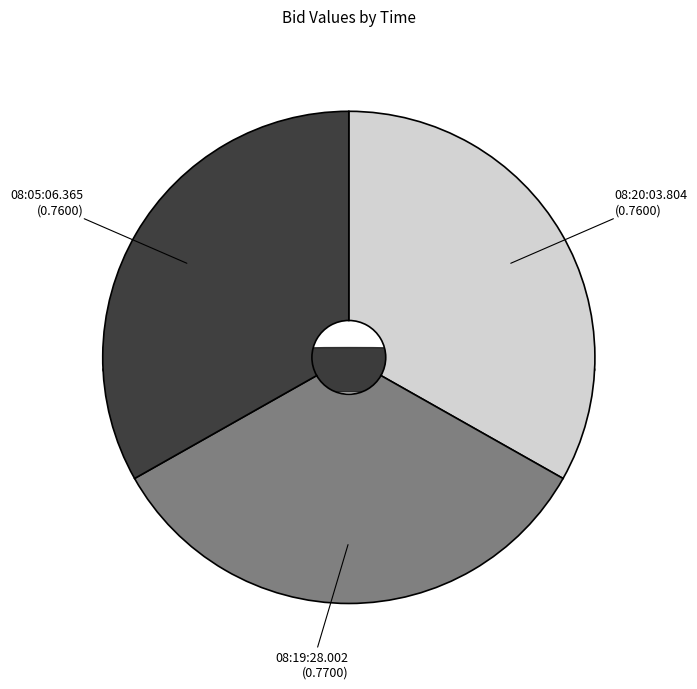

To the nearest percent, what portion does 08:19:28.002 represent?

34%